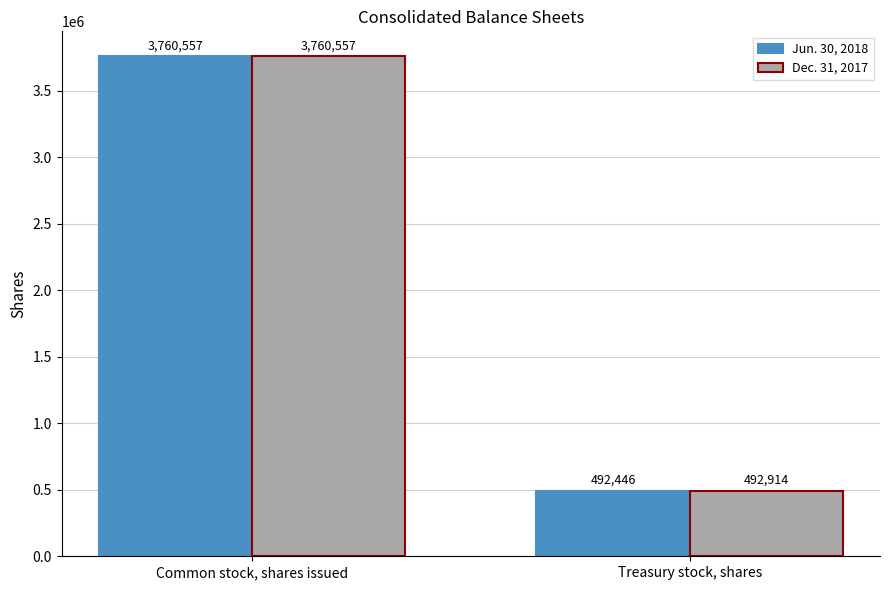

What is the sum of all Jun. 30, 2018 values?

4253003